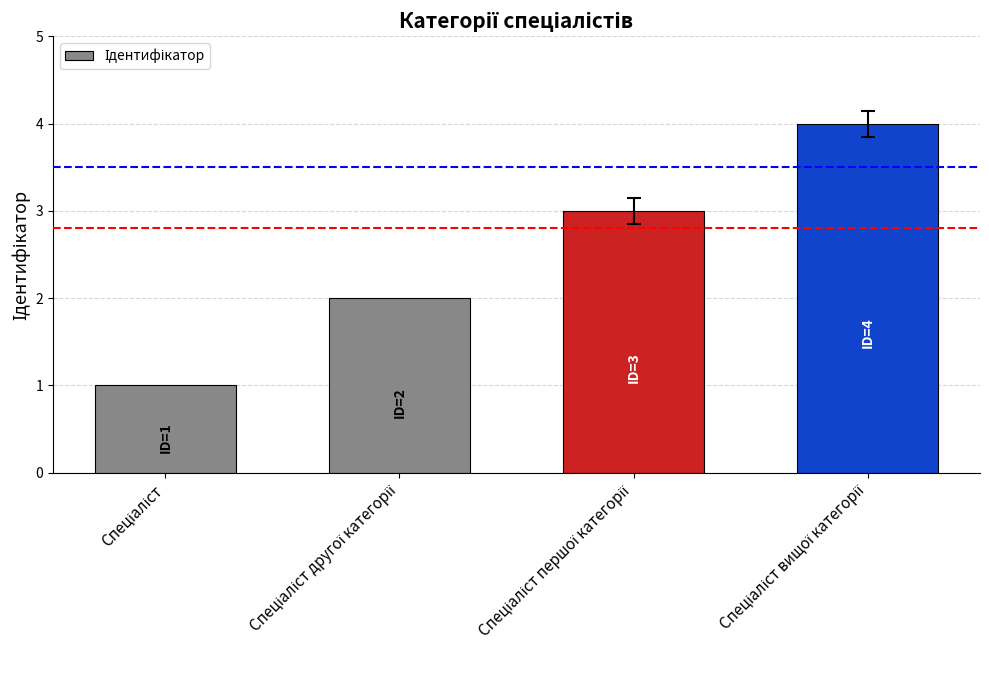

What is the maximum value shown in the chart?

4